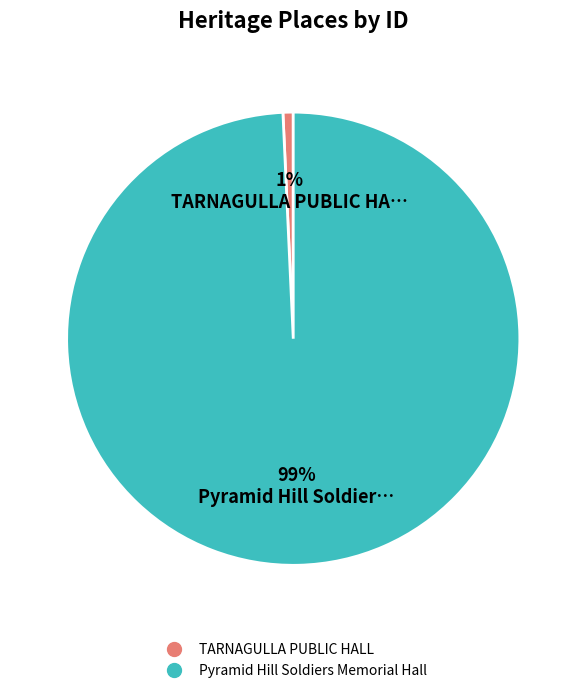

Is the sum of TARNAGULLA PUBLIC HALL and Pyramid Hill Soldiers Memorial Hall greater than half?

Yes